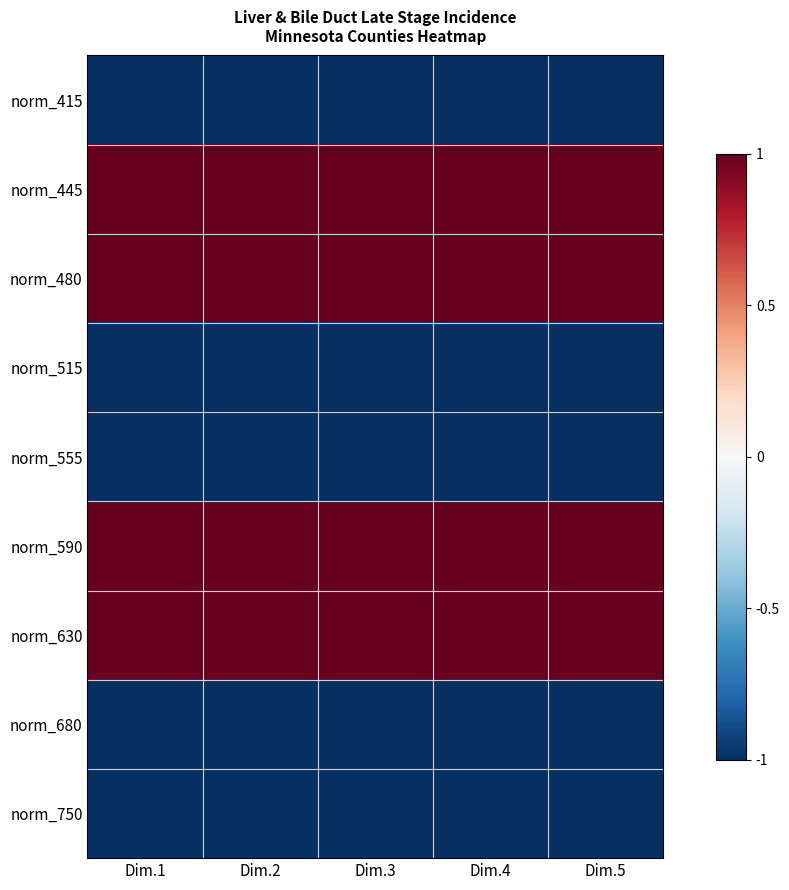

Rank the series by their maximum value, from highest to lowest.

norm_445, norm_480, norm_590, norm_630, norm_415, norm_515, norm_555, norm_680, norm_750